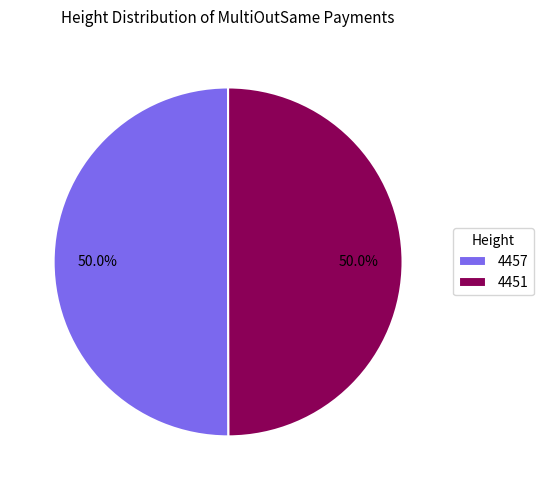

What portion of the pie excludes 4457?

50.0%